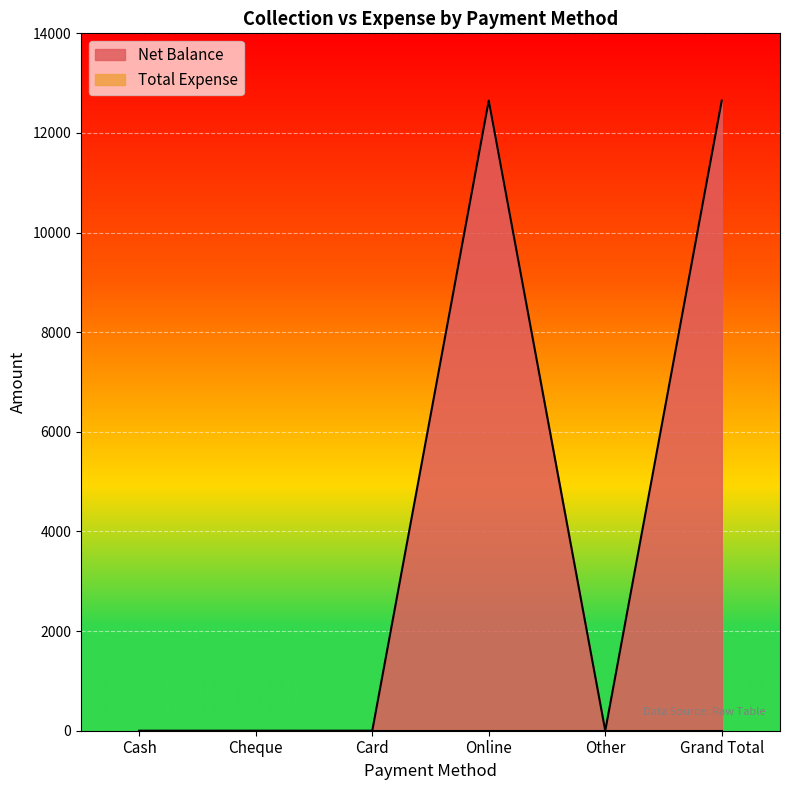

Reading right to left, extract all data points from this chart.

12650	0	12650	0	0	0